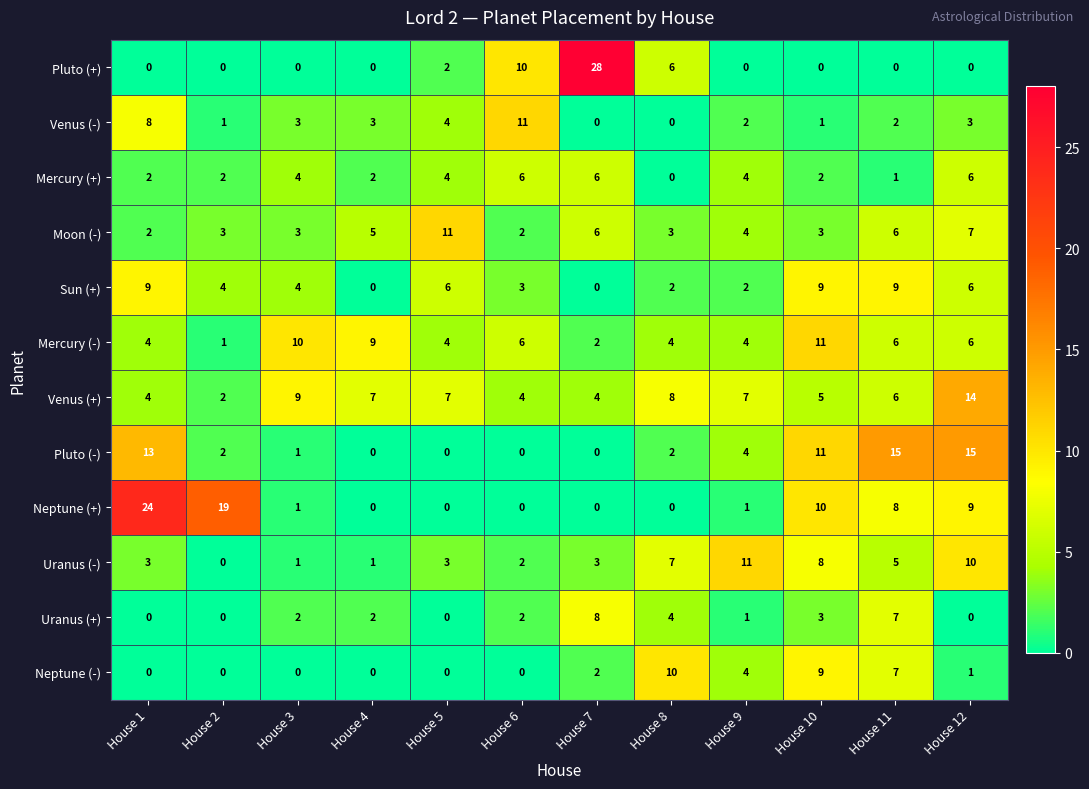

Which series has the largest total across all categories?

Venus (+)